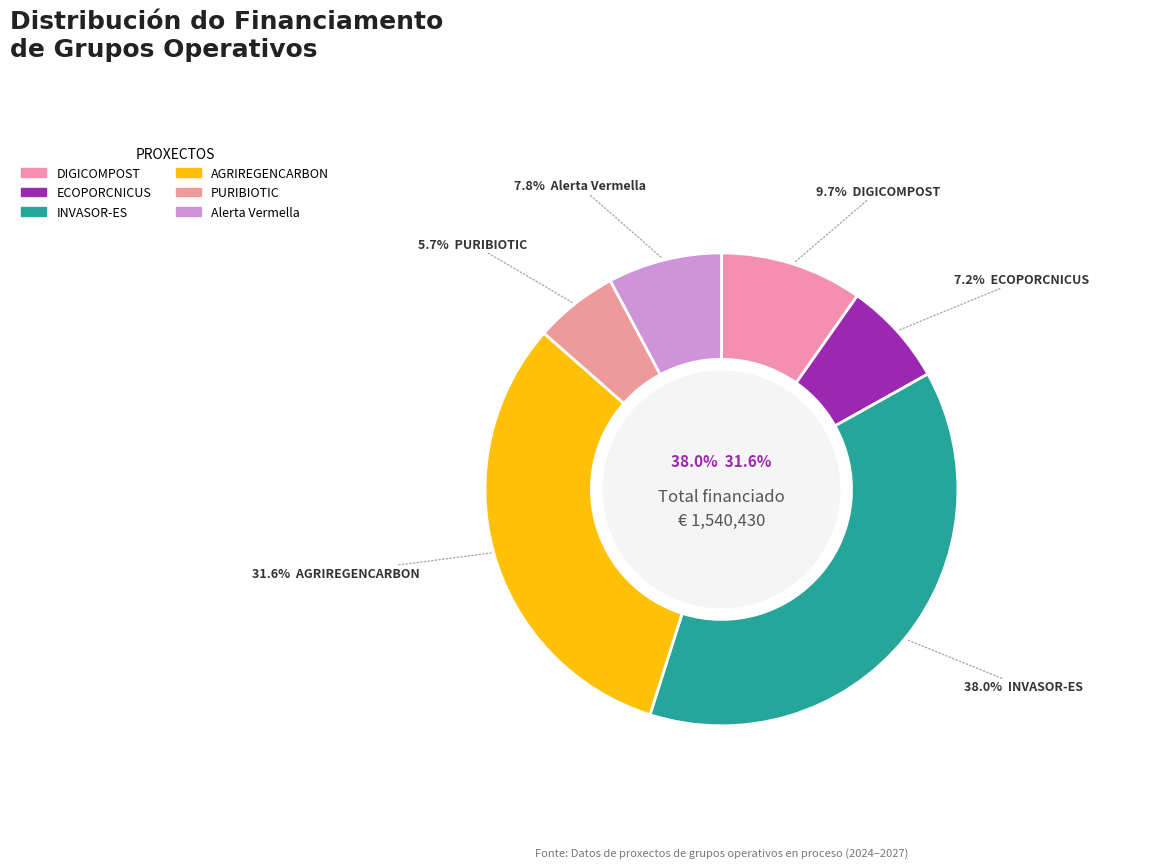

Between PURIBIOTIC and AGRIREGENCARBON, which is larger?

AGRIREGENCARBON